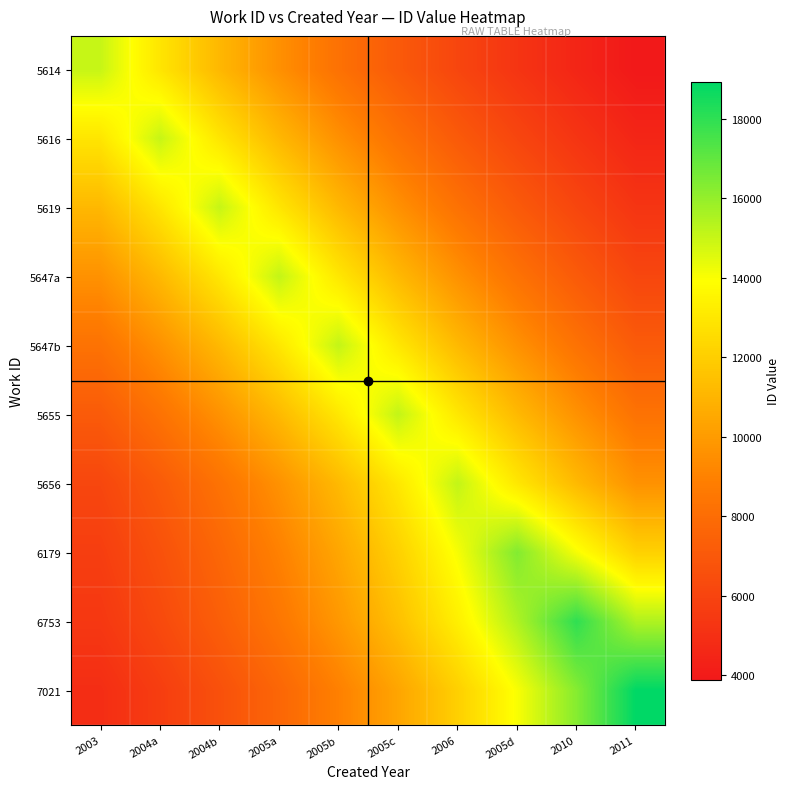

Which series has the largest total across all categories?

6753